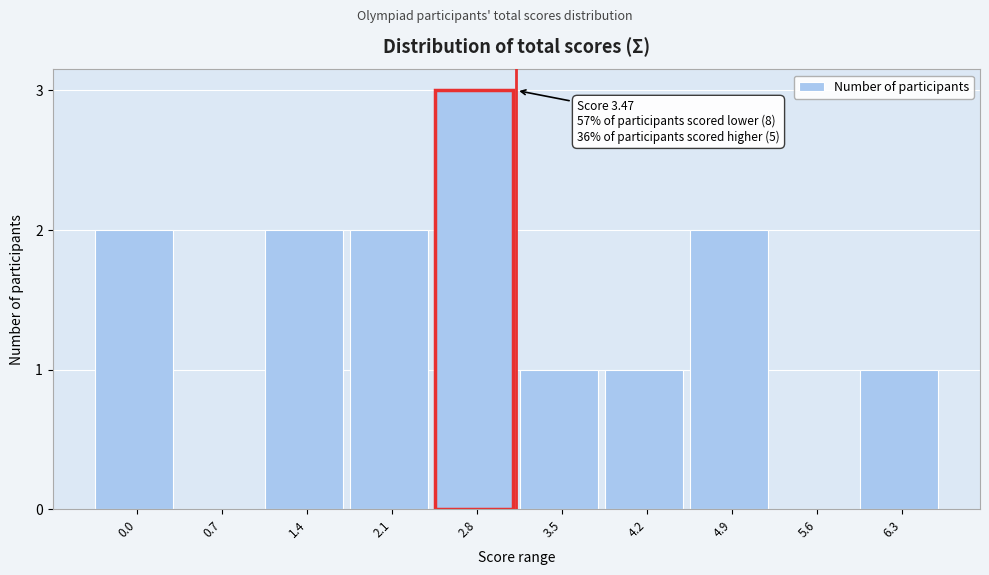

Reading left to right, what are all the values shown in this chart?

0.0=2	0.7=0	1.4=2	2.1=2	2.8=3	3.5=1	4.2=1	4.9=2	5.6=0	6.3=1